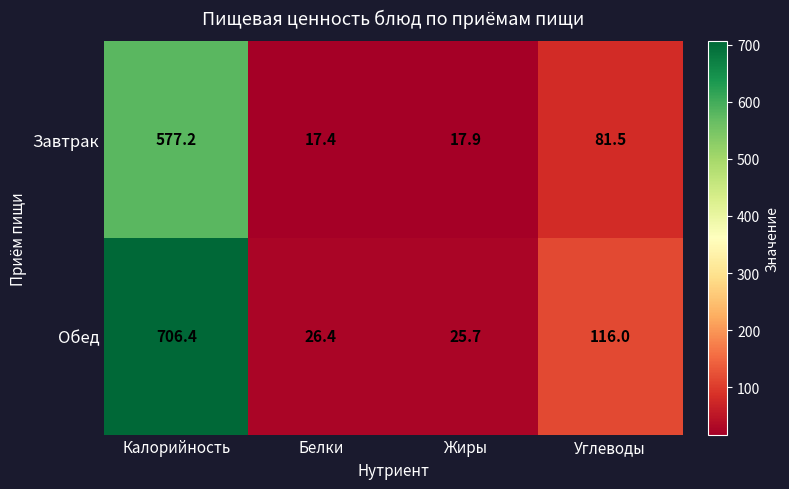

True or false: Обед has a value of 163.3 at Калорийность.

False